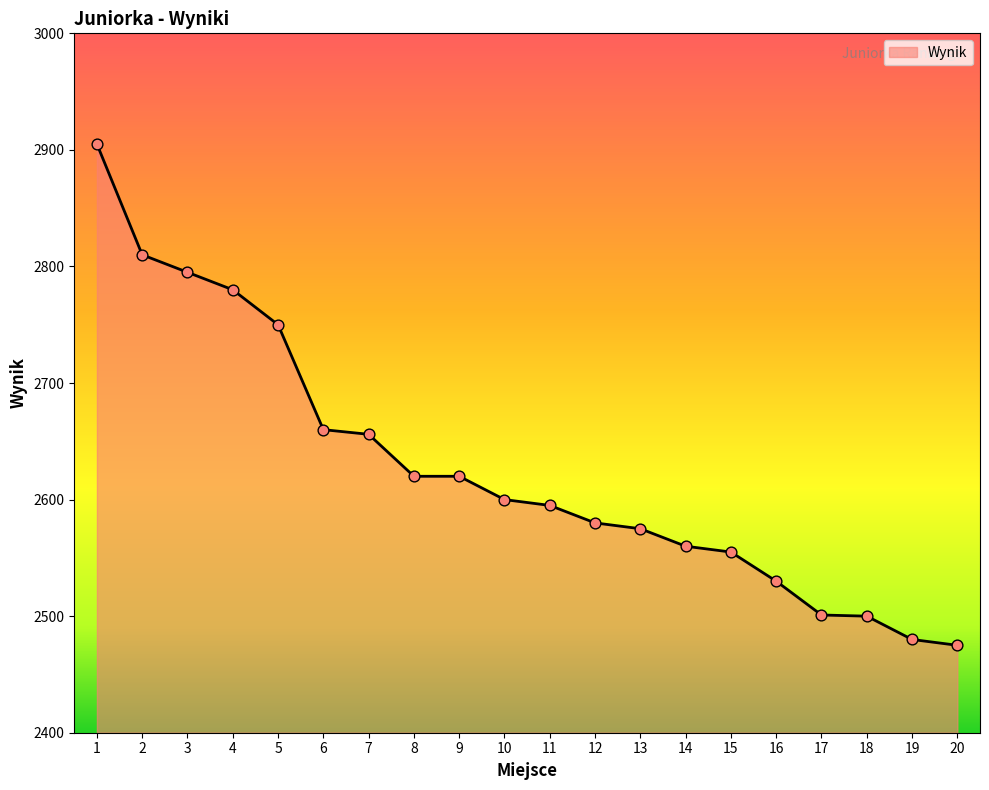

Approximately how many times larger is the value at 10 compared to 4?

0.9